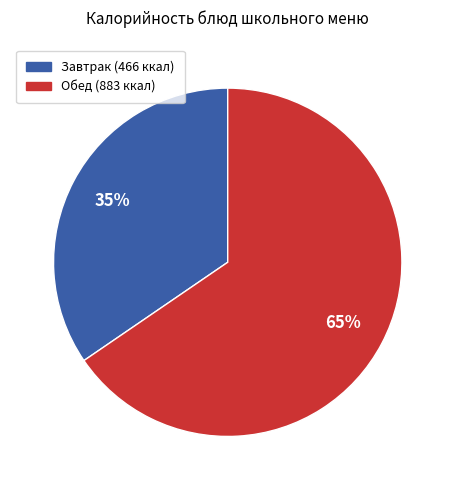

To the nearest percent, what is the average slice percentage?

50%